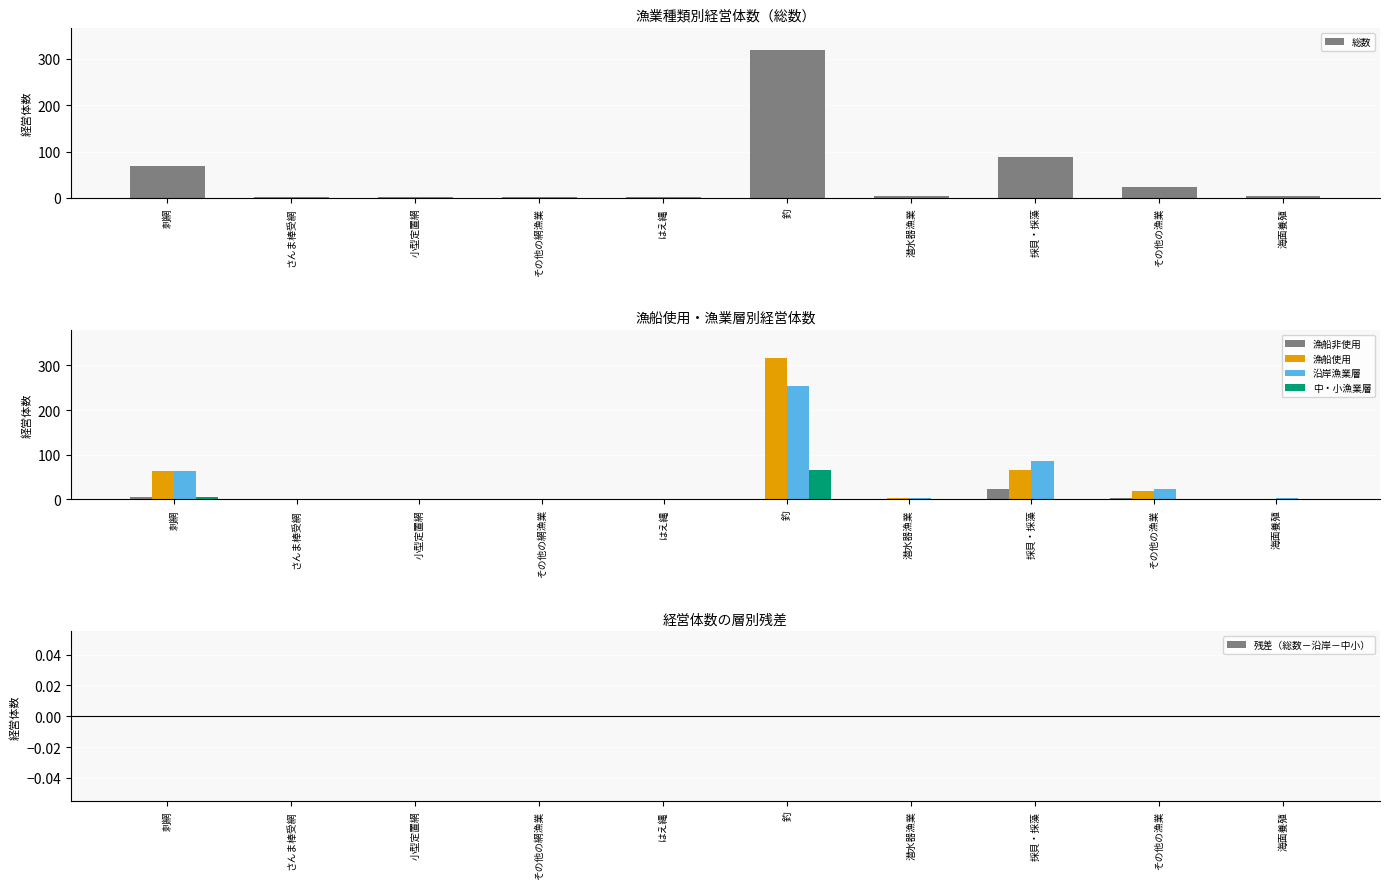

Reading left to right, list all the values displayed in this chart.

総数: 69	1	2	2	1	318	4	89	23	3
漁船非使用: 6	0	0	0	0	2	0	24	3	0
漁船使用: 63	1	0	2	1	316	4	65	20	0
沿岸漁業層: 64	0	2	2	1	253	4	87	23	3
中・小漁業層: 5	1	0	0	0	65	0	2	0	0
残差（総数－沿岸－中小）: 0	0	0	0	0	0	0	0	0	0